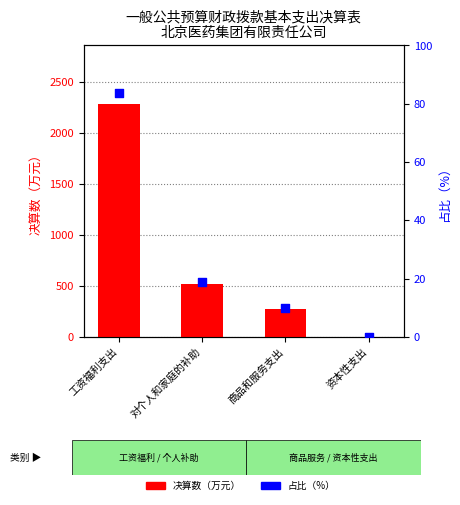

Which series has the largest total across all categories?

决算数（万元）